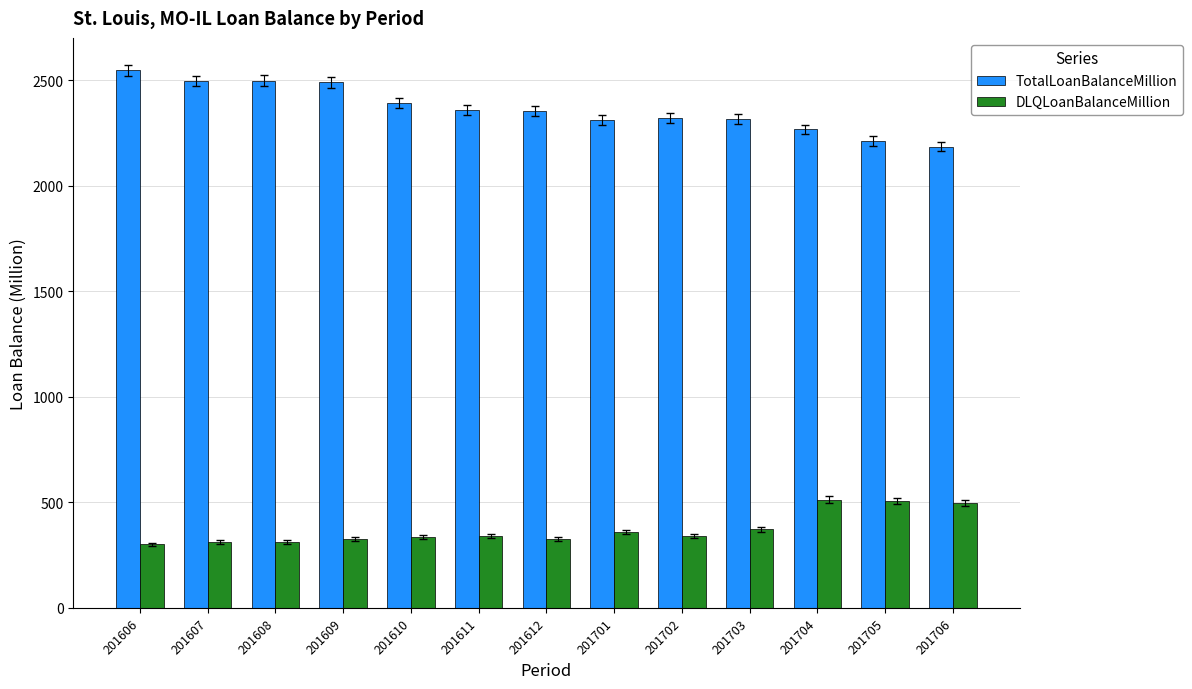

How many bars are there in each group?

2